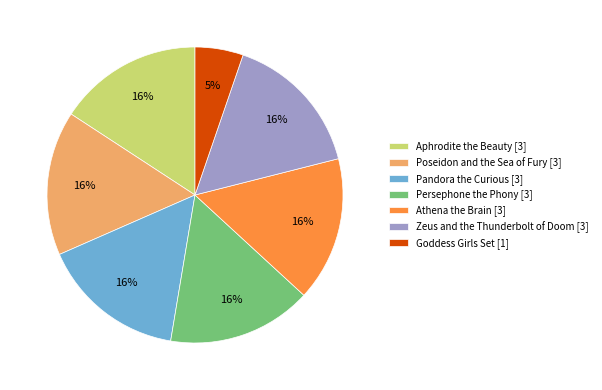

Does Aphrodite the Beauty represent more than half of the total?

No